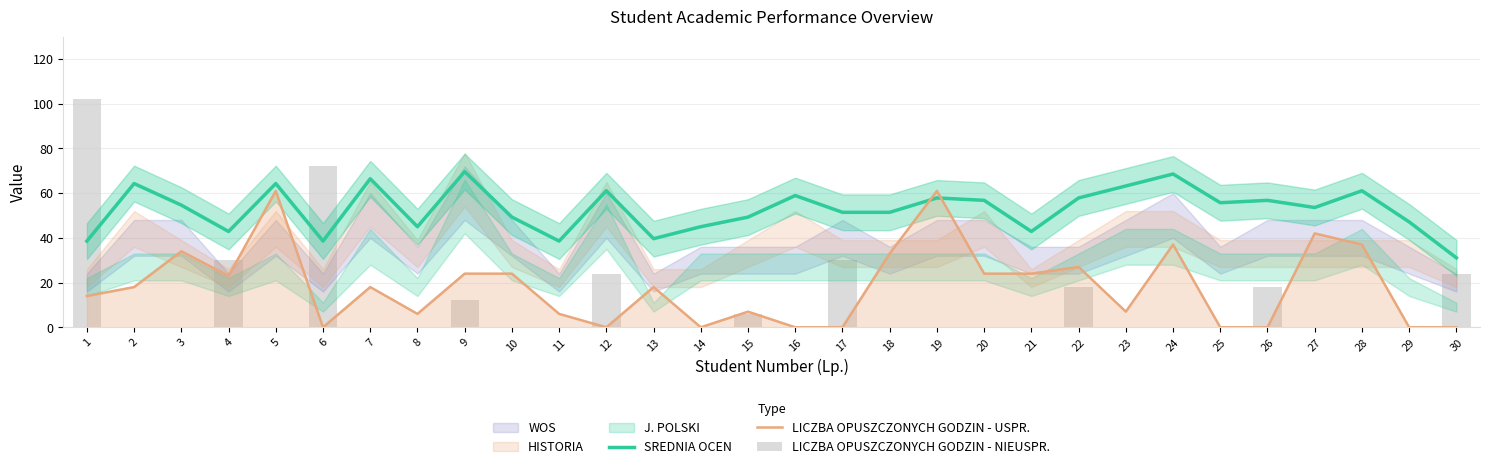

The value of LICZBA OPUSZCZONYCH GODZIN - NIEUSPR. at 29 is 0.0. True or false?

True